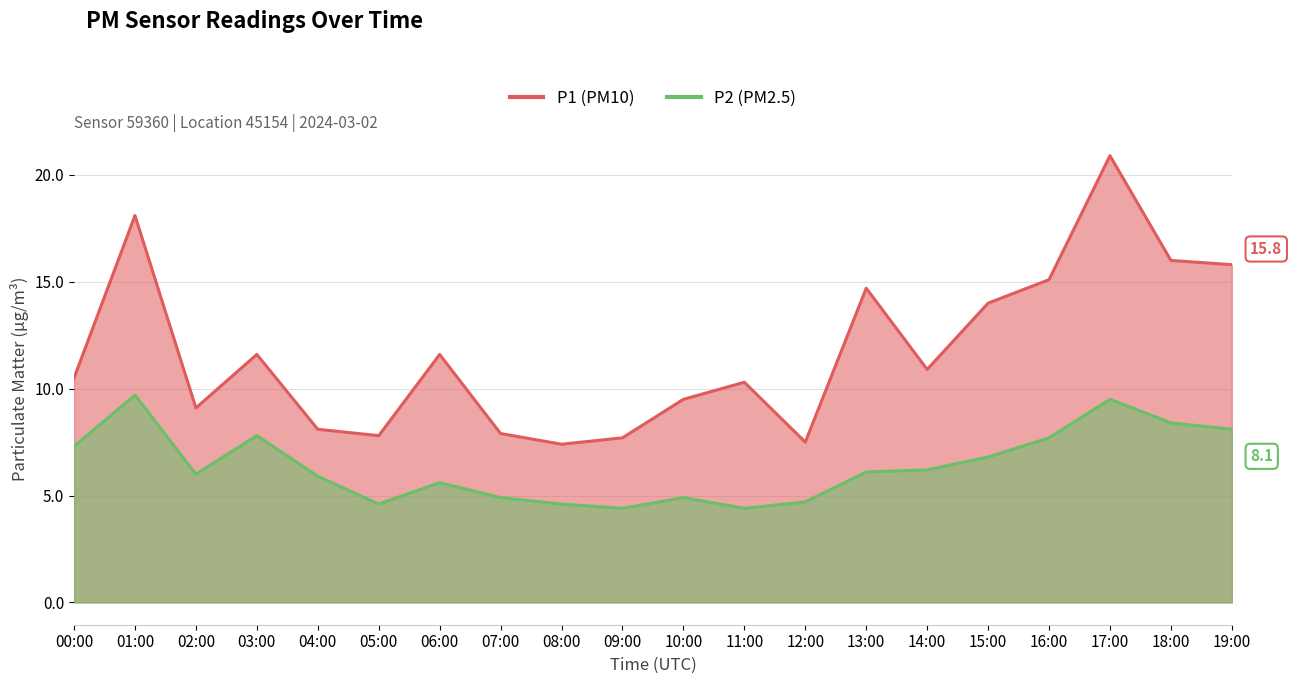

How many data points in P1 are less than 10?

8